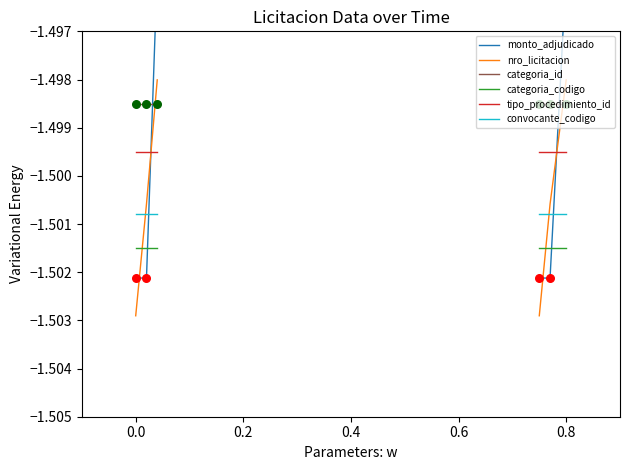

Which series contains the highest Y value?

monto_adjudicado